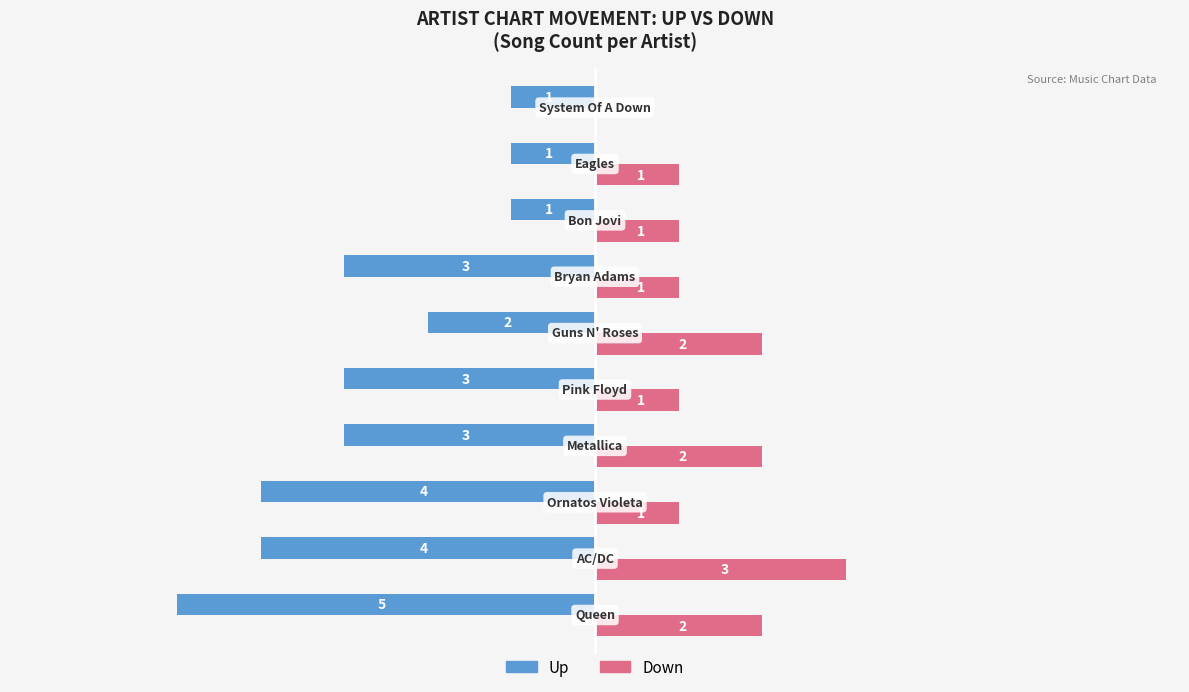

Reading left to right, list all the values displayed in this chart.

Up: 0=-5	1=-4	2=-4	3=-3	4=-3	5=-2	6=-3	7=-1	8=-1	9=-1
Down: 0=2	1=3	2=1	3=2	4=1	5=2	6=1	7=1	8=1	9=0